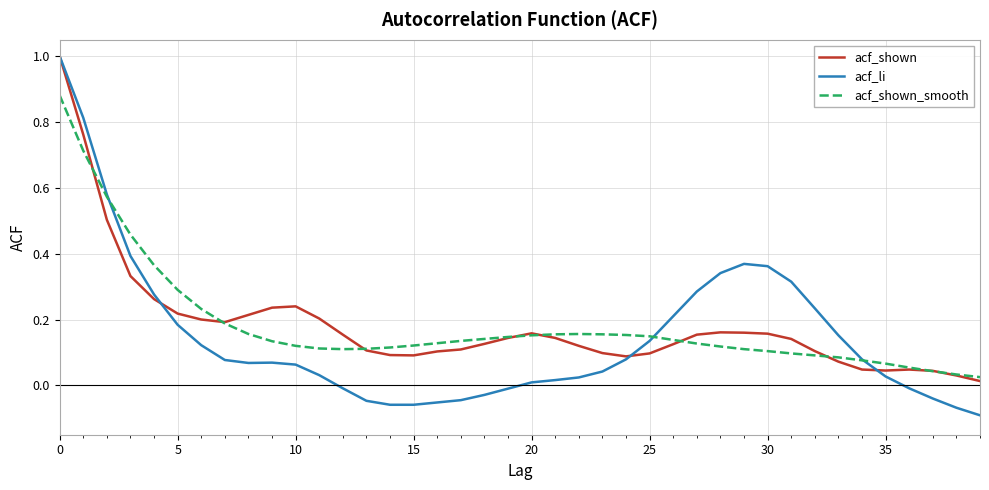

Which series has the largest range (max minus min)?

acf_li